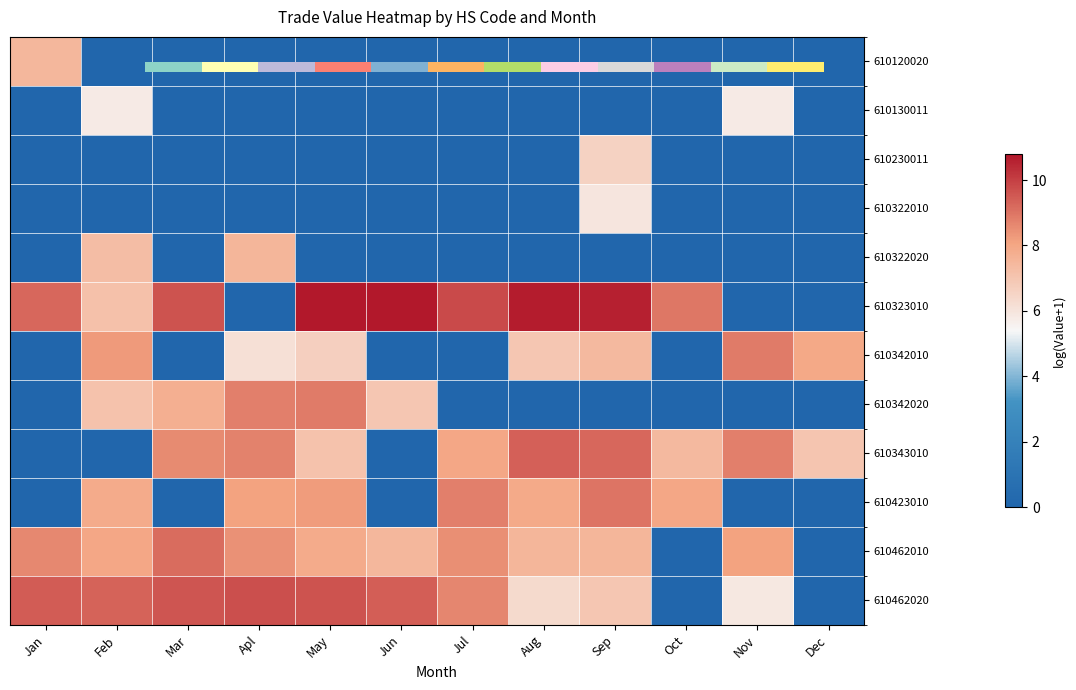

Between Sep and Jun, which is larger?

Sep